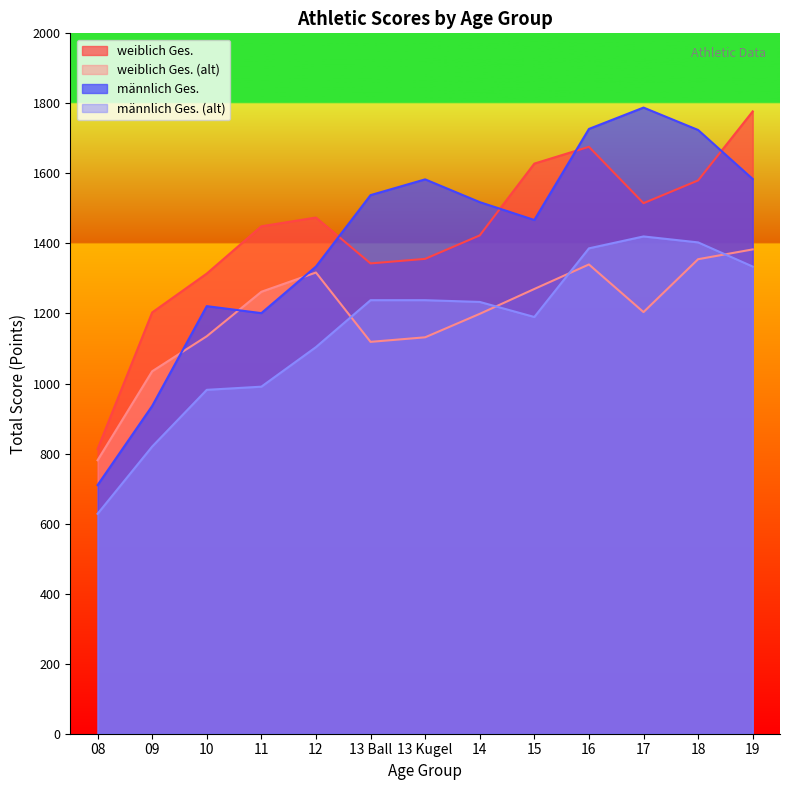

What is the minimum value for männlich Ges. (alt)?

628